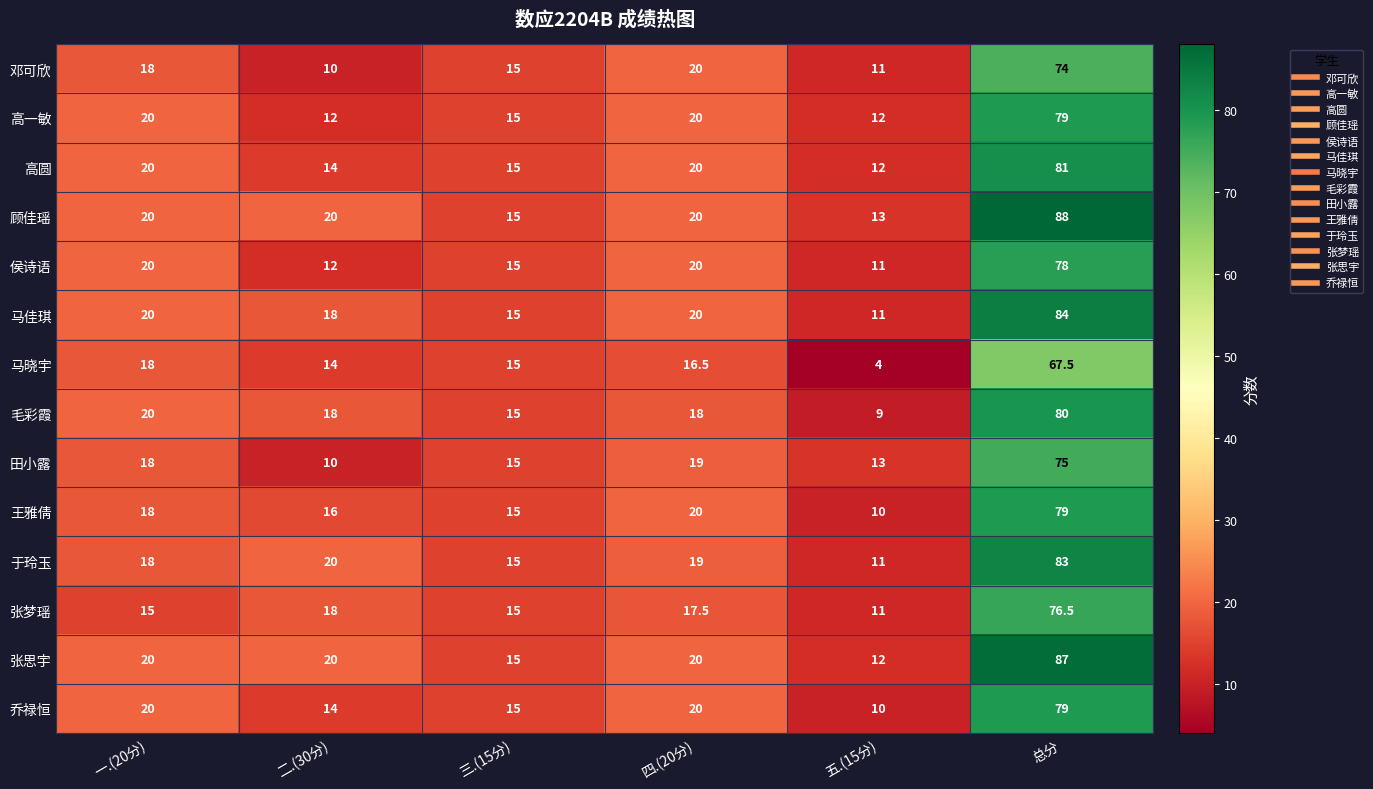

The value of 侯诗语 at 总分 is 78.0. True or false?

True